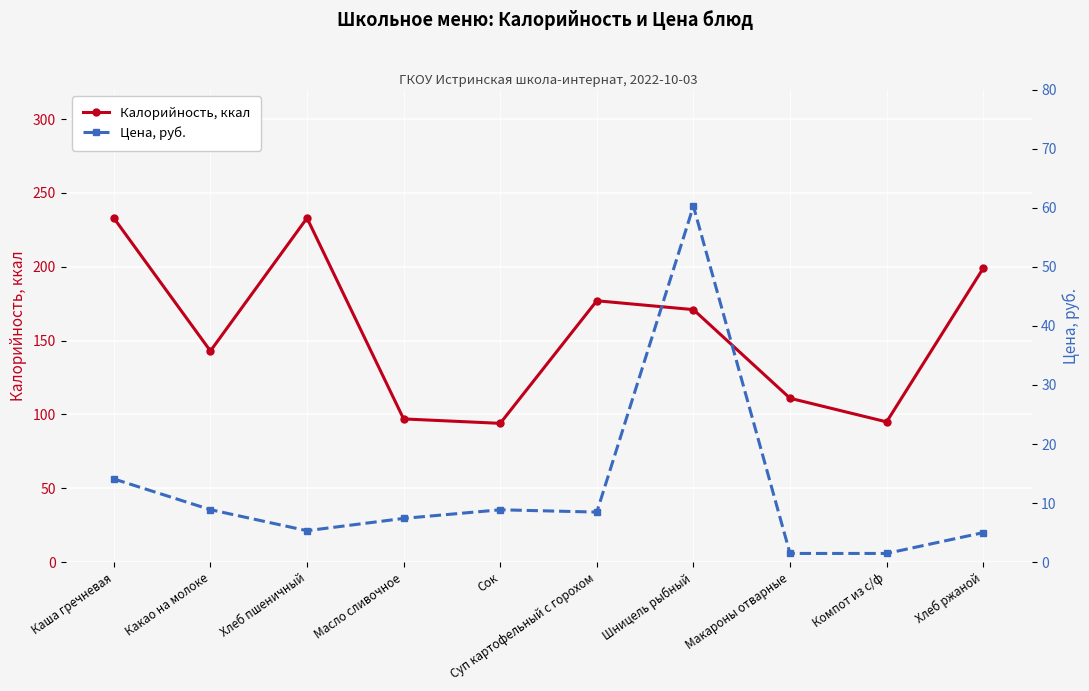

What is the difference between the Калорийность, ккал values at Хлеб пшеничный and Хлеб ржаной?

34